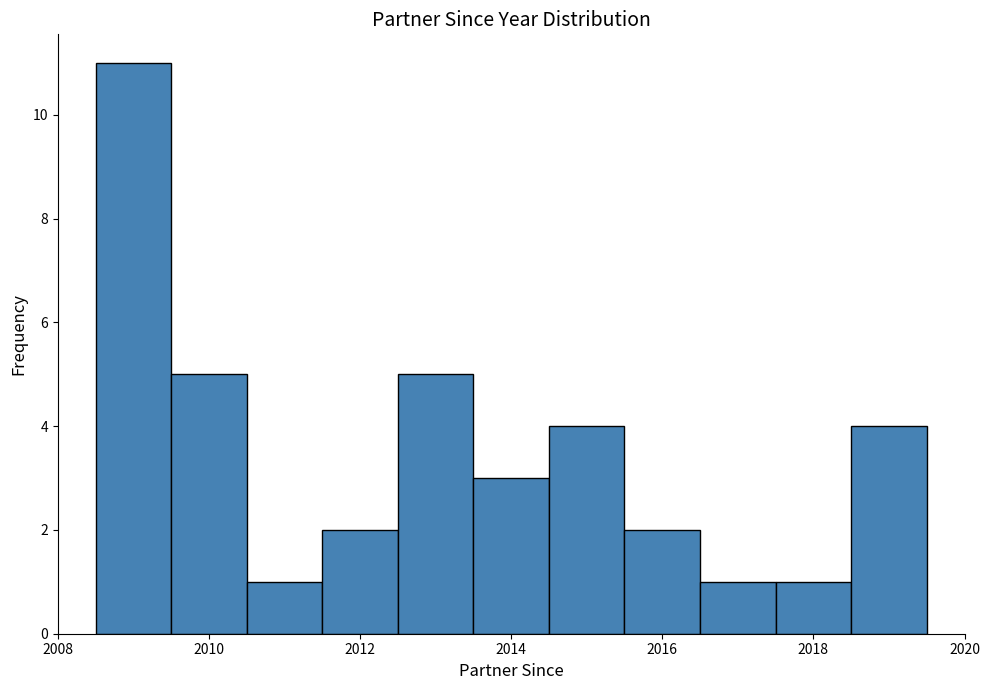

How tall is the bar that spans 2012.5 to 2013.5 on the x-axis? Neither the bar edges nor the heights are printed on the chart, so give them approximately, as read against the axes.

5